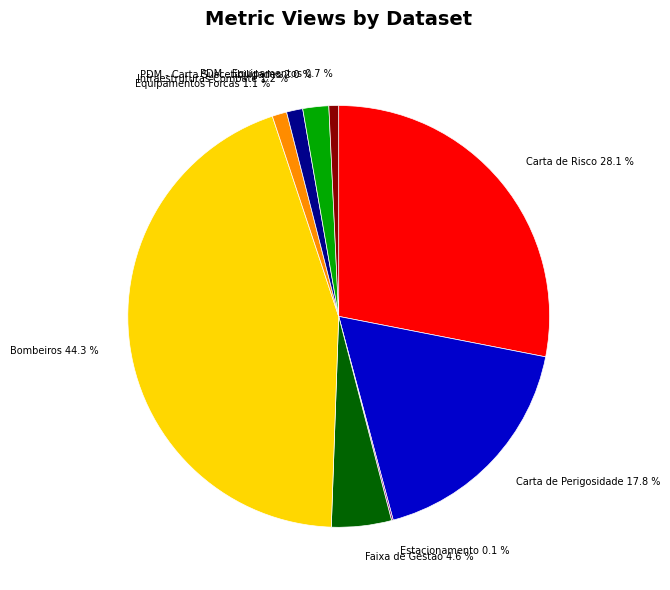

What percentage is the Faixa de Gestao slice, to the nearest percent?

5%